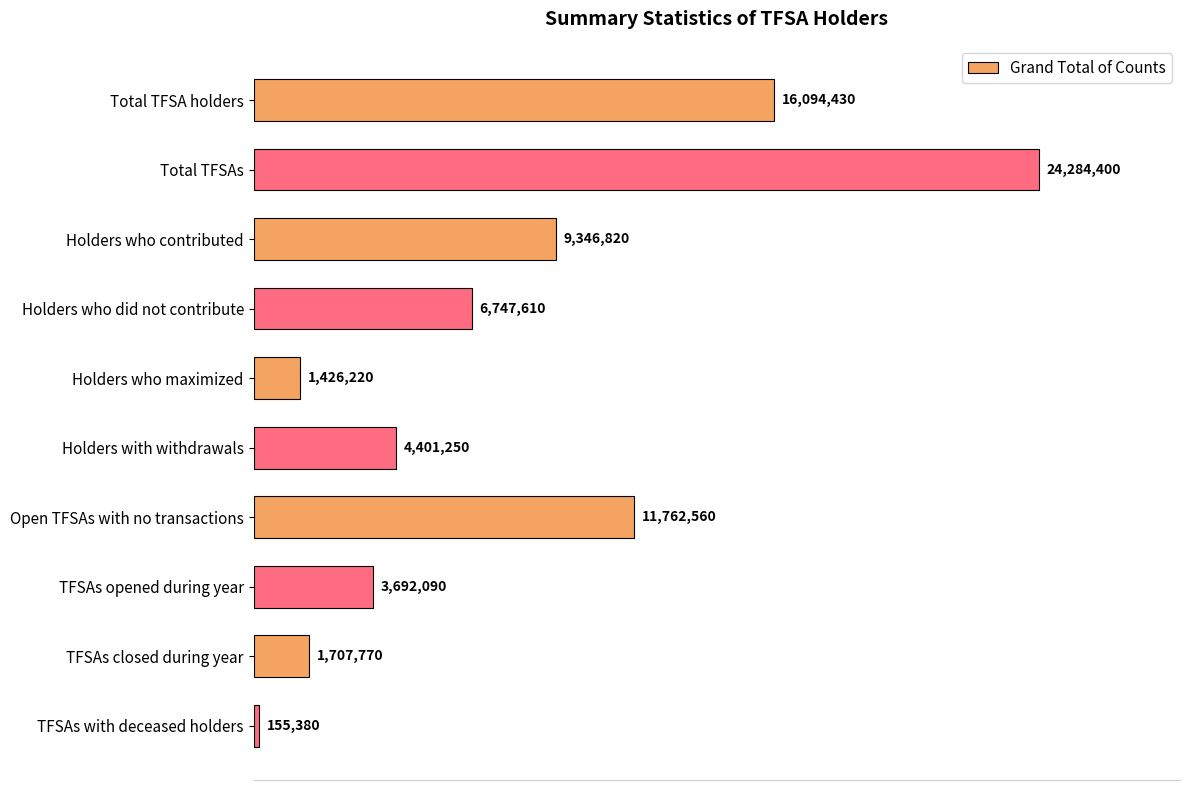

Rank the categories by value from lowest to highest.

TFSAs with deceased holders, Holders who maximized, TFSAs closed during year, TFSAs opened during year, Holders with withdrawals, Holders who did not contribute, Holders who contributed, Open TFSAs with no transactions, Total TFSA holders, Total TFSAs